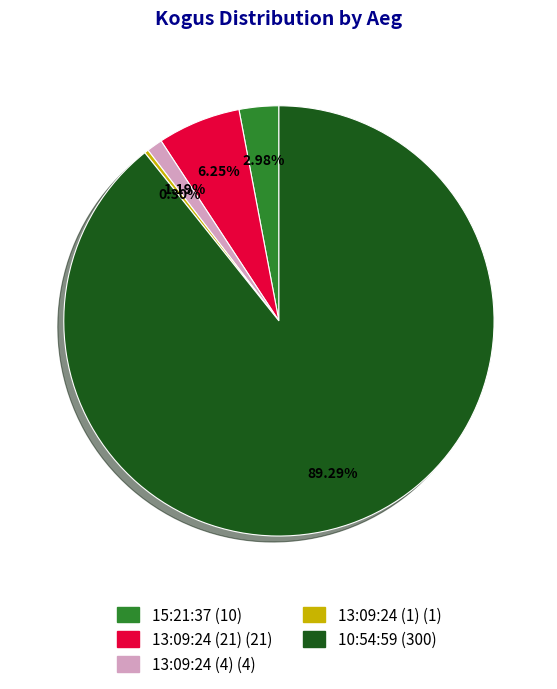

To the nearest percent, what is the average slice percentage?

20%